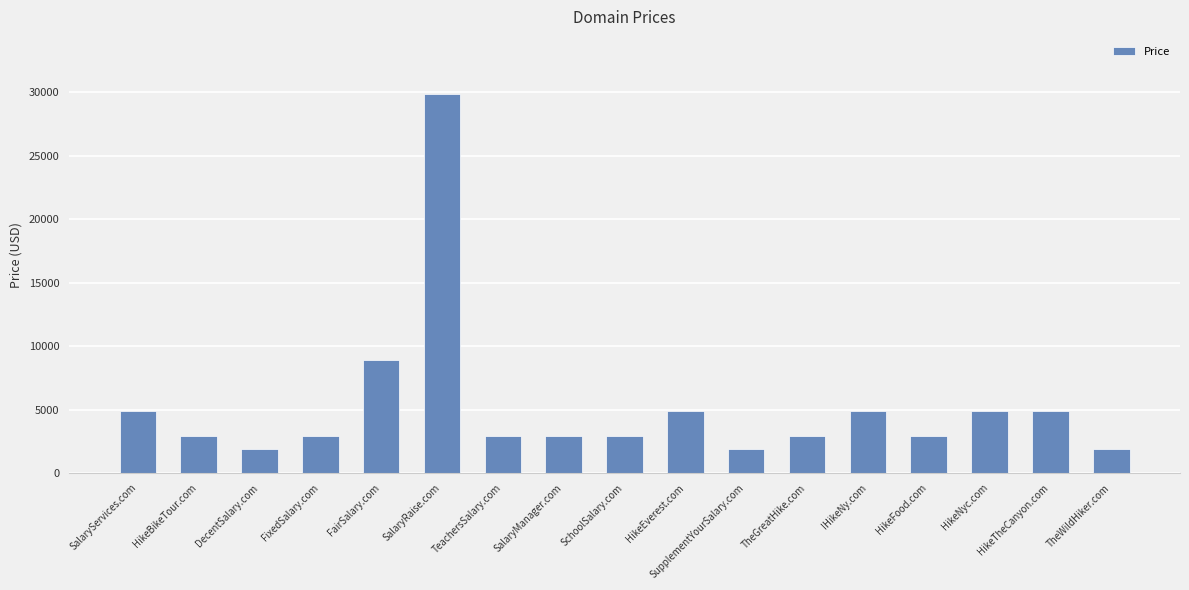

What is the greatest value displayed?

29888